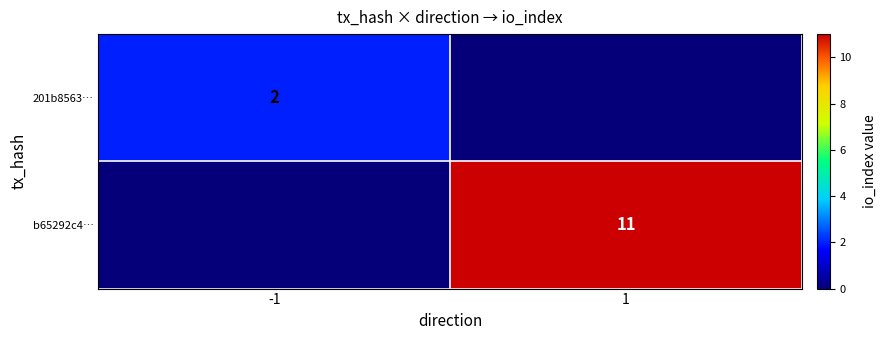

The b65292c4… series shows 16 at 1. True or false?

False